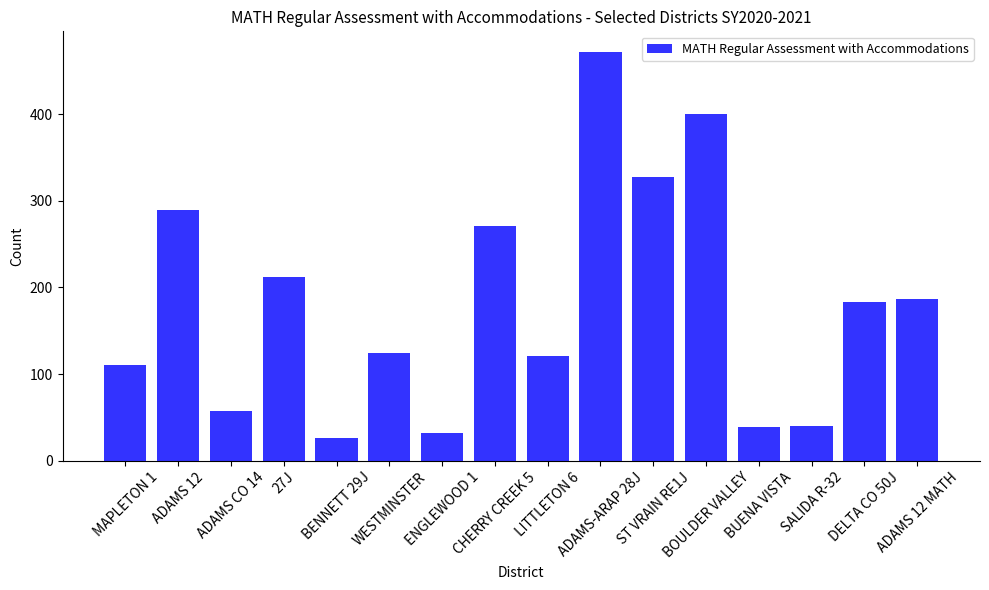

Which category has the highest value across all series?

ADAMS-ARAP 28J